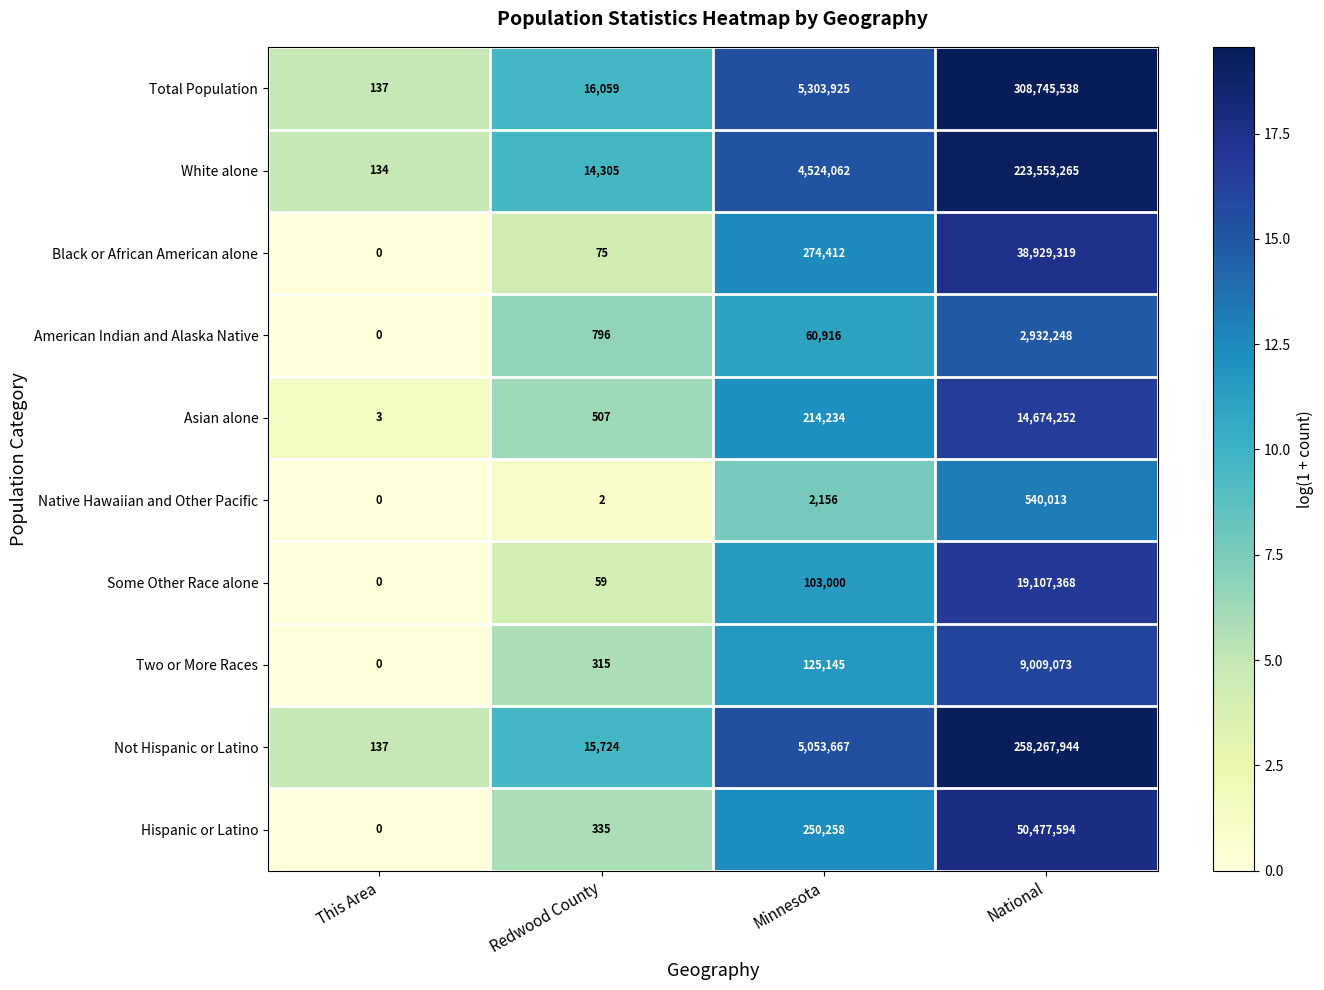

Which series has the largest total across all categories?

Total Population